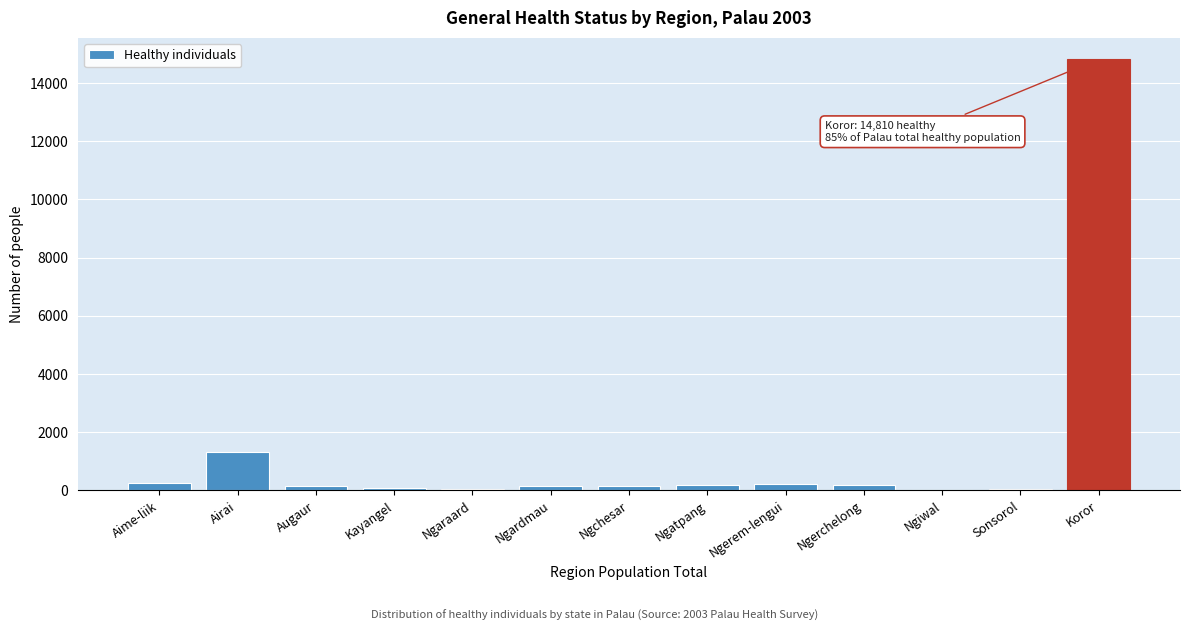

Where is the data nearest to the value 7416?

Airai